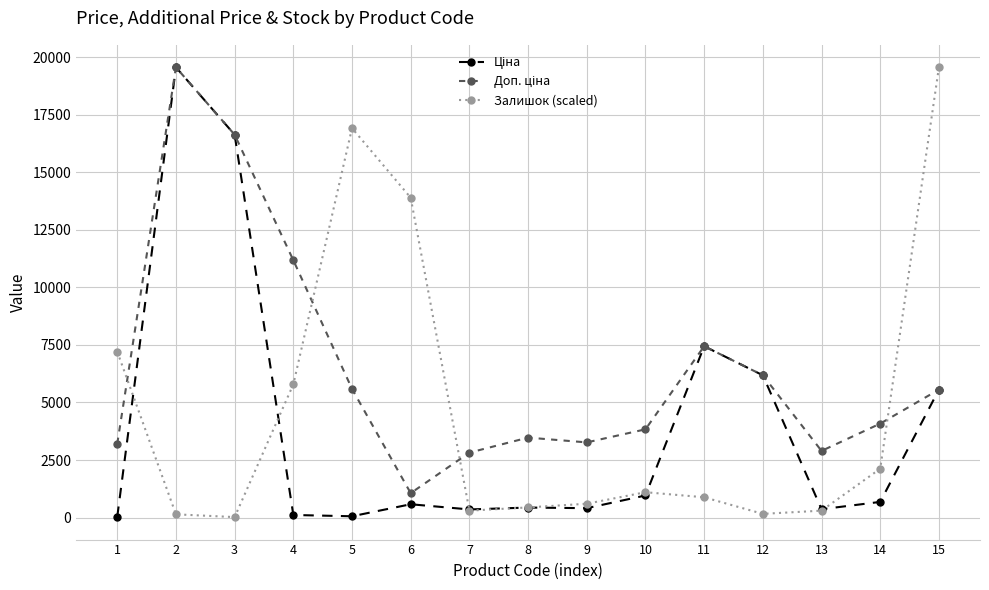

What is the value of the Залишок (scaled) point at the 8th from the left?

440.6